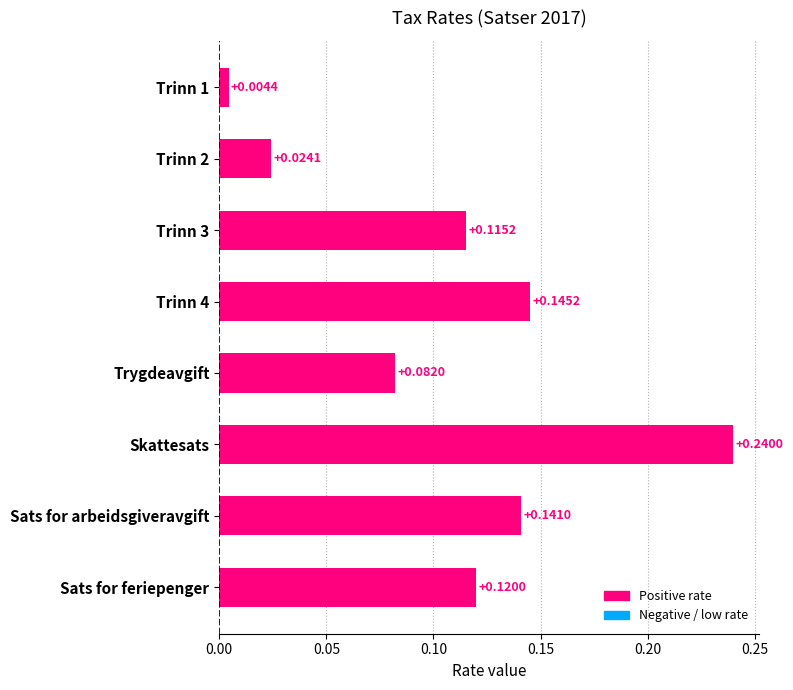

Rank the categories by value from highest to lowest.

Skattesats, Trinn 4, Sats for arbeidsgiveravgift, Sats for feriepenger, Trinn 3, Trygdeavgift, Trinn 2, Trinn 1